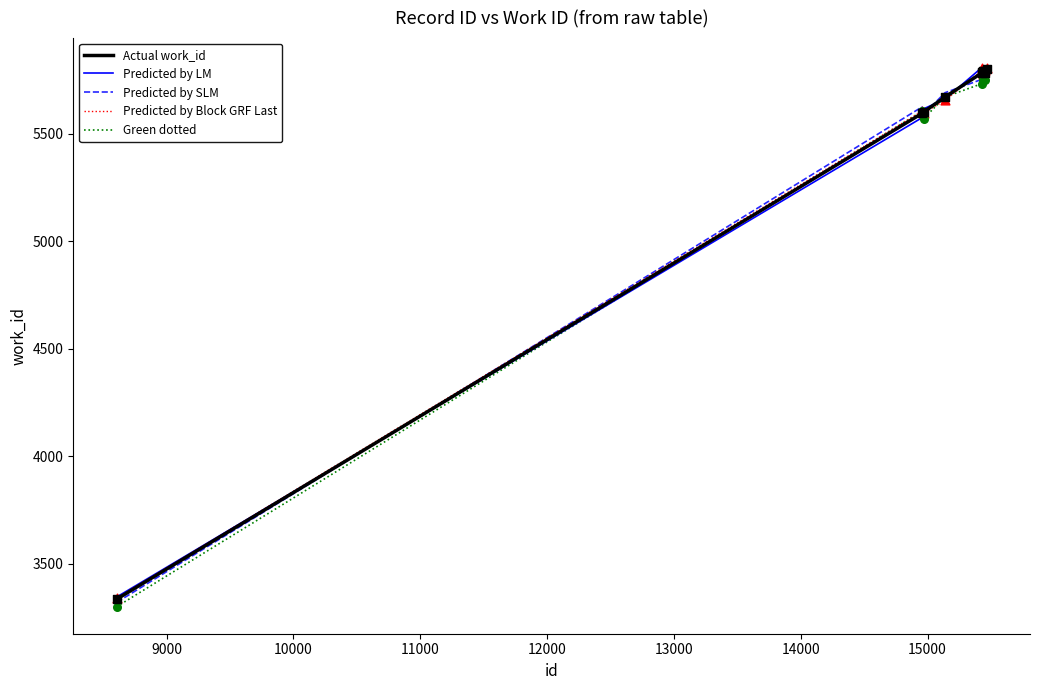

What is the lowest value of the Predicted by LM series?

3346